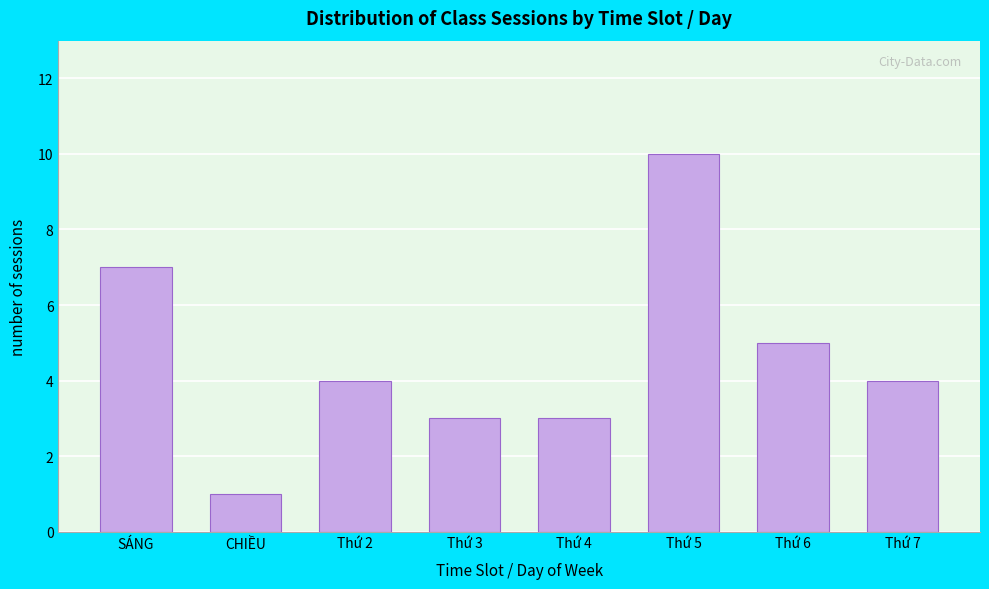

Reading left to right, extract all data points from this chart.

7	1	4	3	3	10	5	4